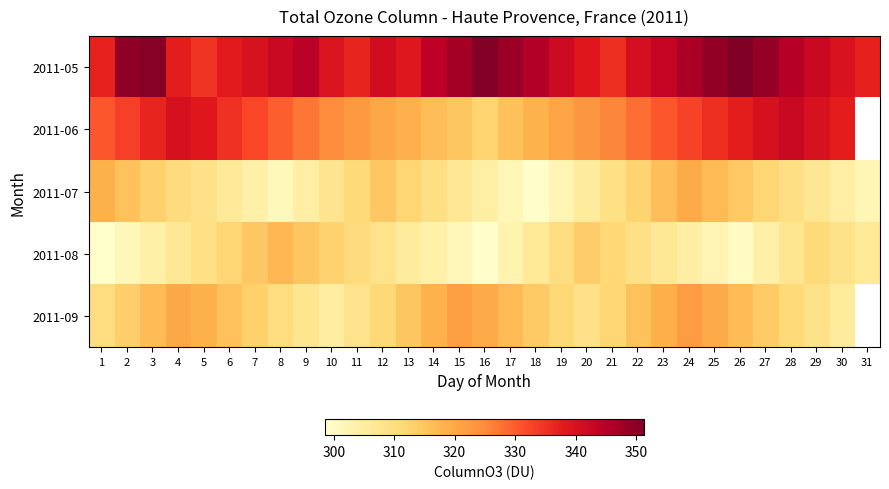

Which series has the largest range (max minus min)?

2011-06